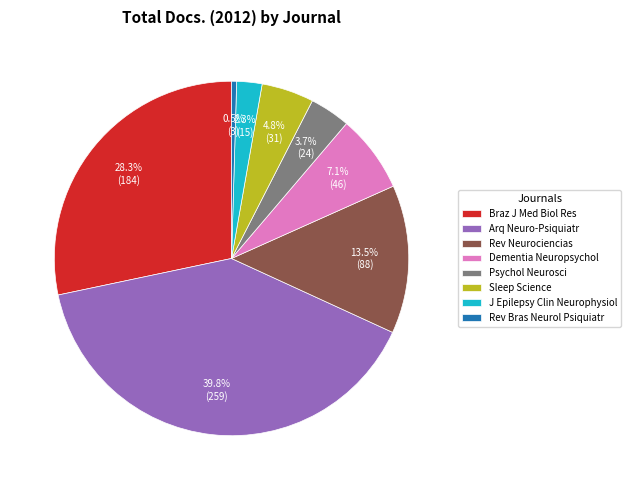

To the nearest percent, what is the difference between the largest and smallest slice percentages?

39%